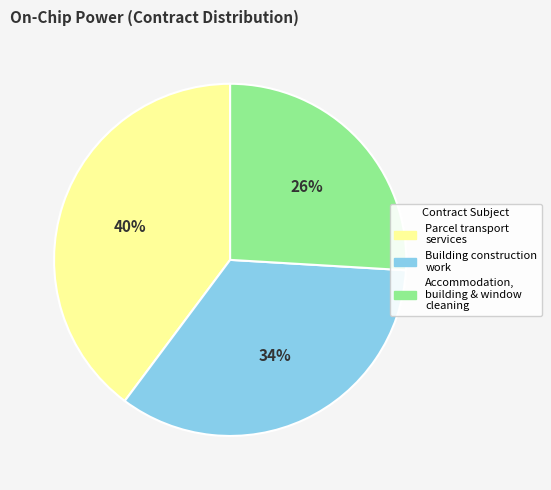

Does any single category account for the majority?

No